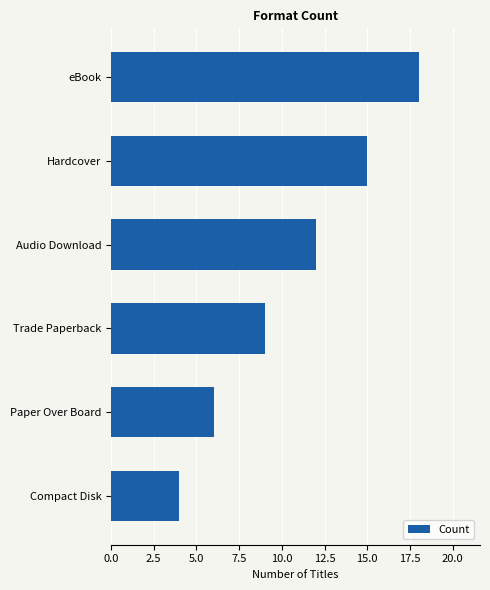

Approximately how many times larger is the value at Paper Over Board compared to Compact Disk?

1.5